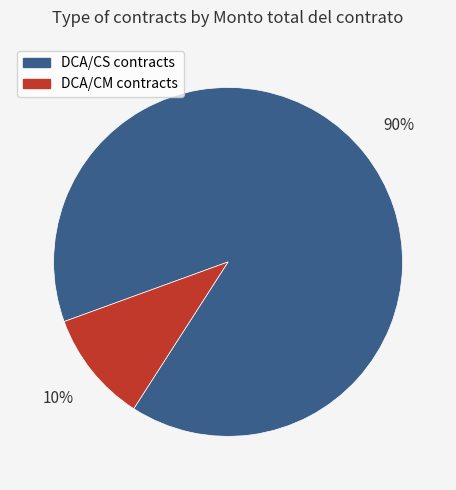

How many segments does this pie chart have?

2